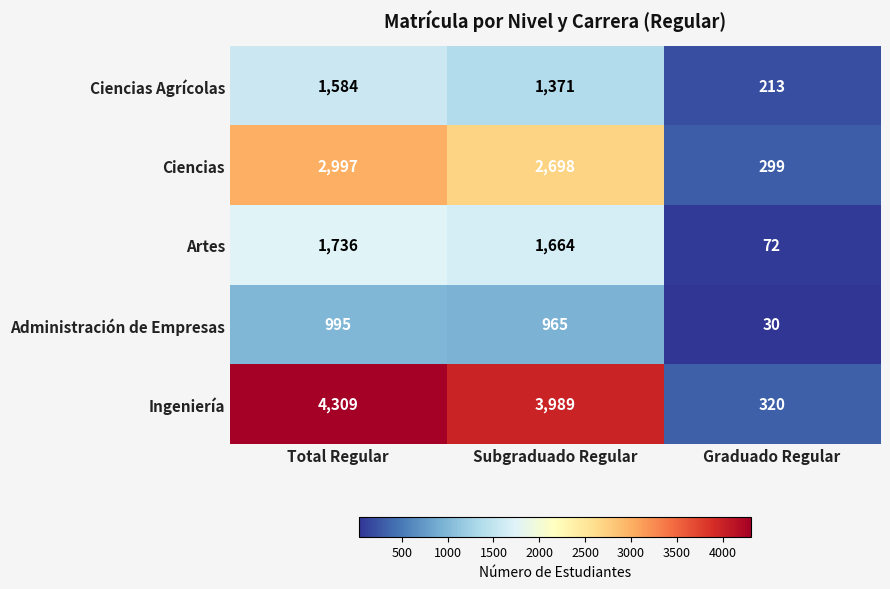

Count the Ciencias values in the range 299 to 2997.

3